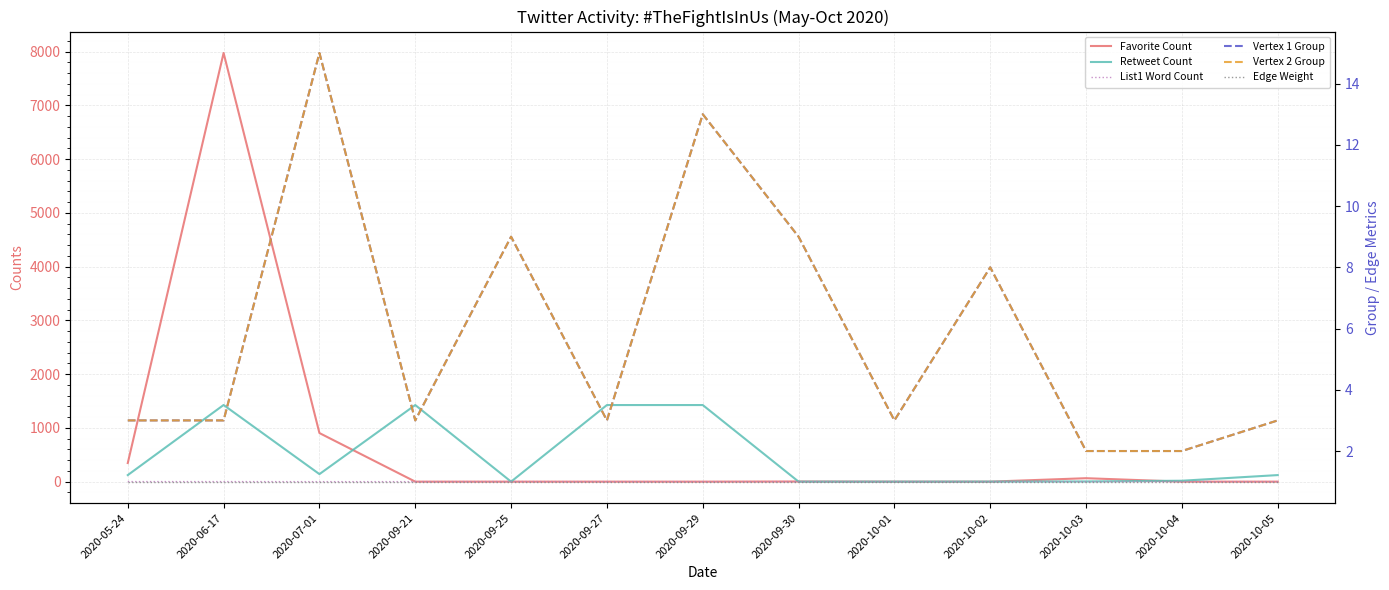

At which category does Vertex 1 Group reach its first local valley?

2020-09-21